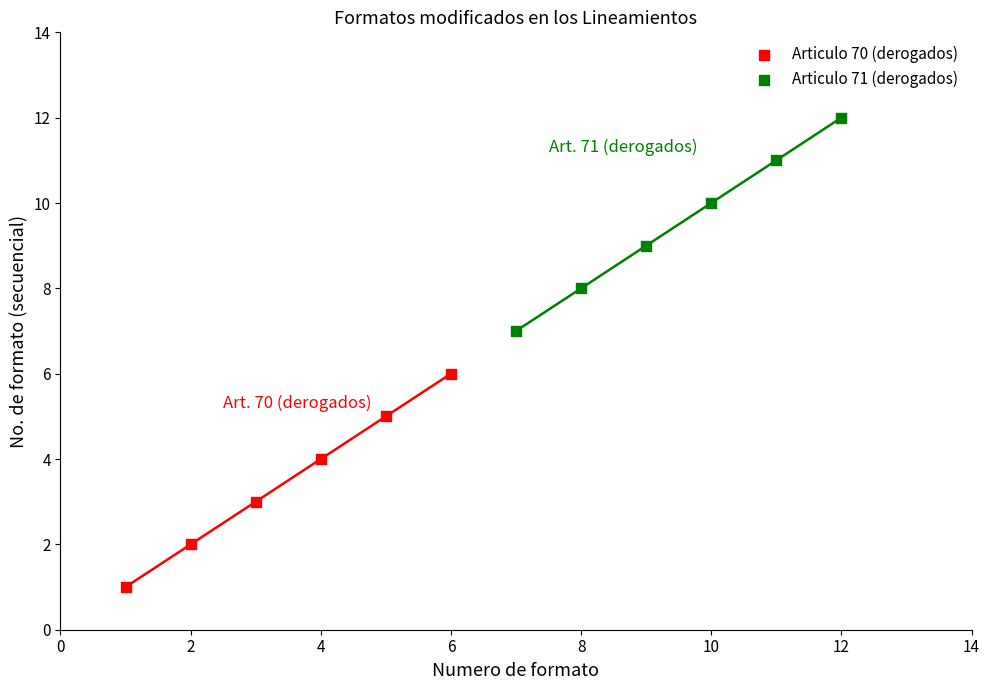

What are all the series names shown in the legend?

Articulo 70 (derogados), Articulo 71 (derogados)